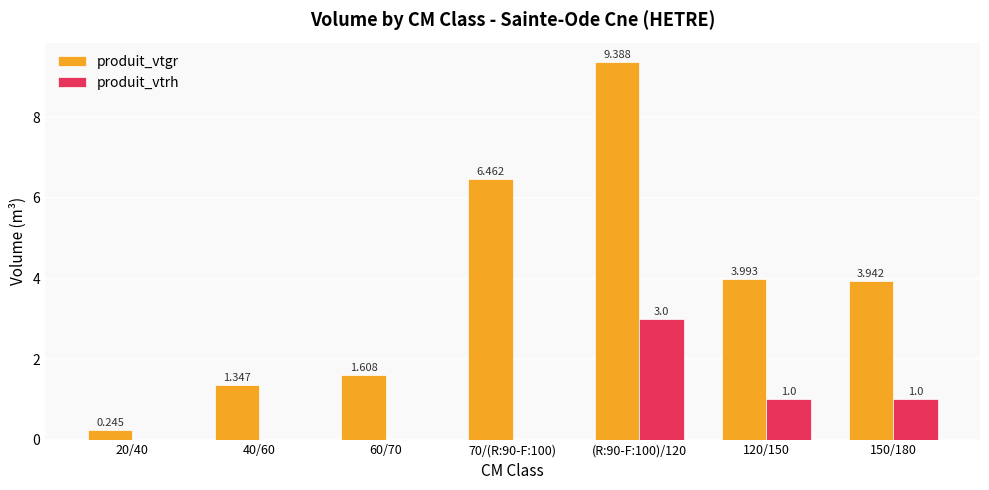

The produit_vtgr series shows 14.0 at (R:90-F:100)/120. True or false?

False